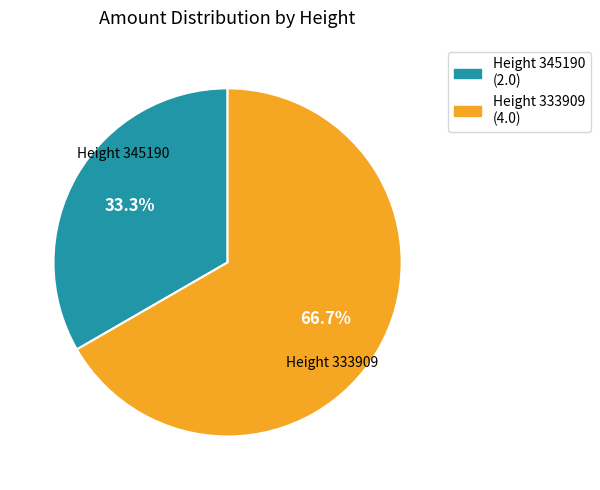

Which slice is the largest?

Height 333909 (4.0)